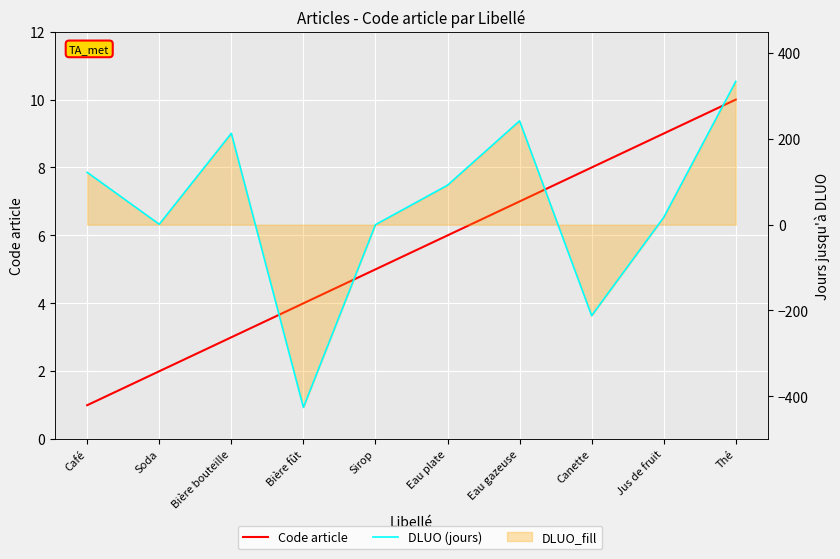

List the series in order of their peak value, lowest first.

Code article, DLUO (jours)